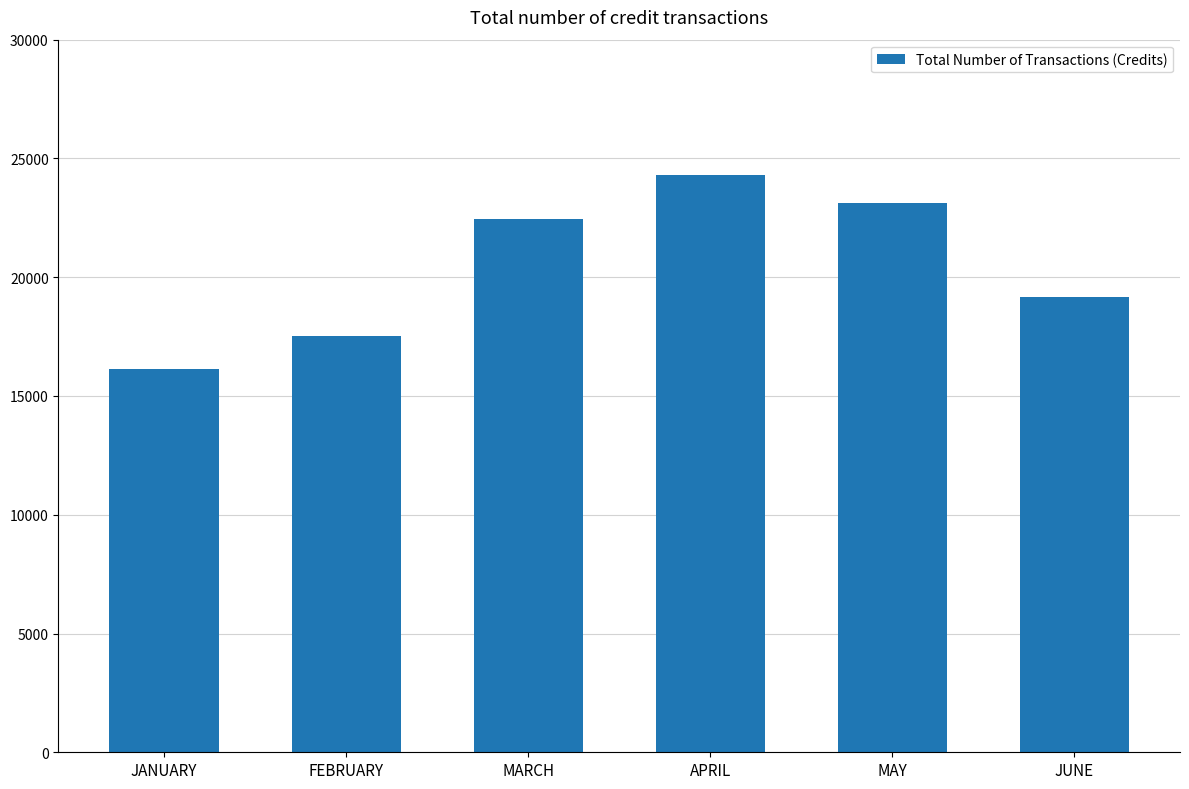

What is the change in value from JANUARY to MARCH?

+6322